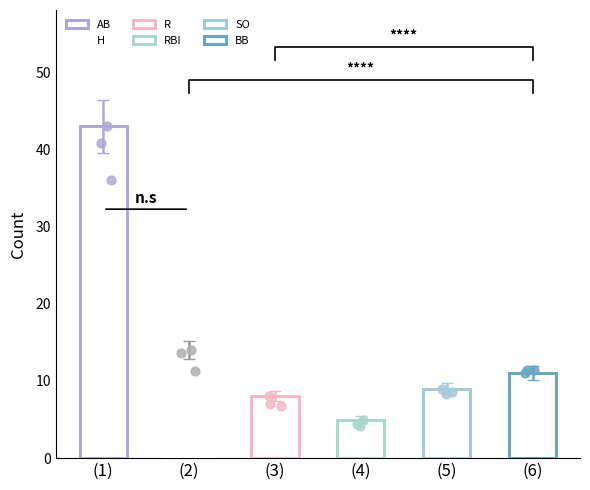

What are all the series names shown in the legend?

AB, H, R, RBI, SO, BB